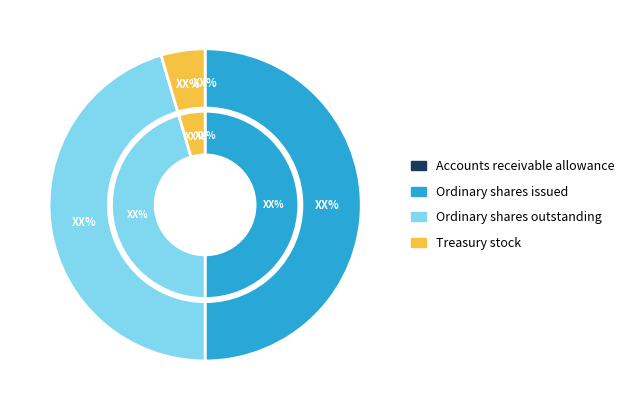

To the nearest percent, what is the difference between the largest and smallest slice percentages?

50%